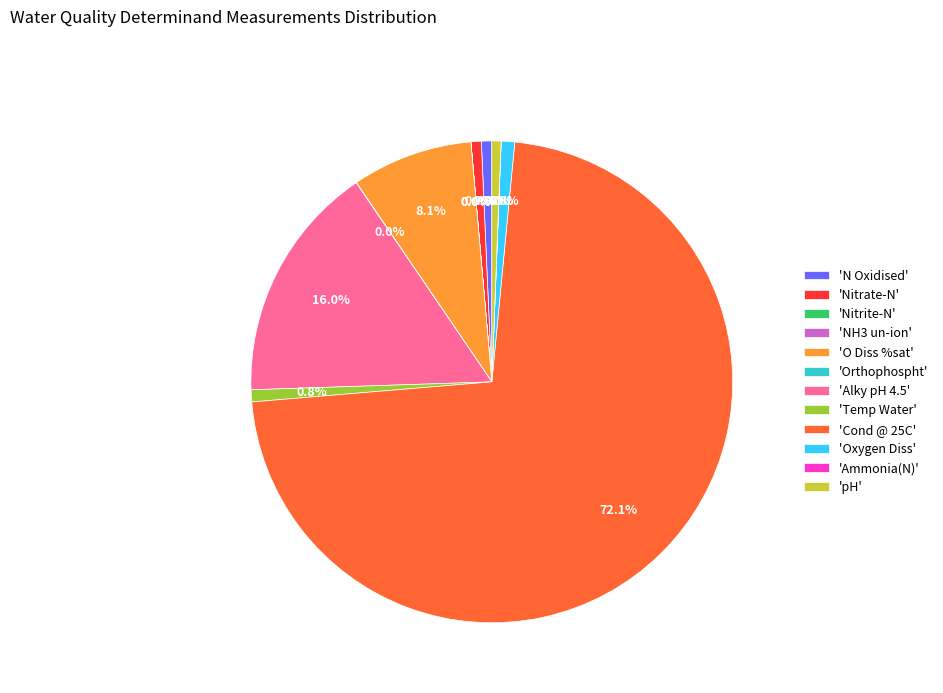

Approximately how many times larger is the value at 'Alky pH 4.5' compared to 'Temp Water'?

19.8